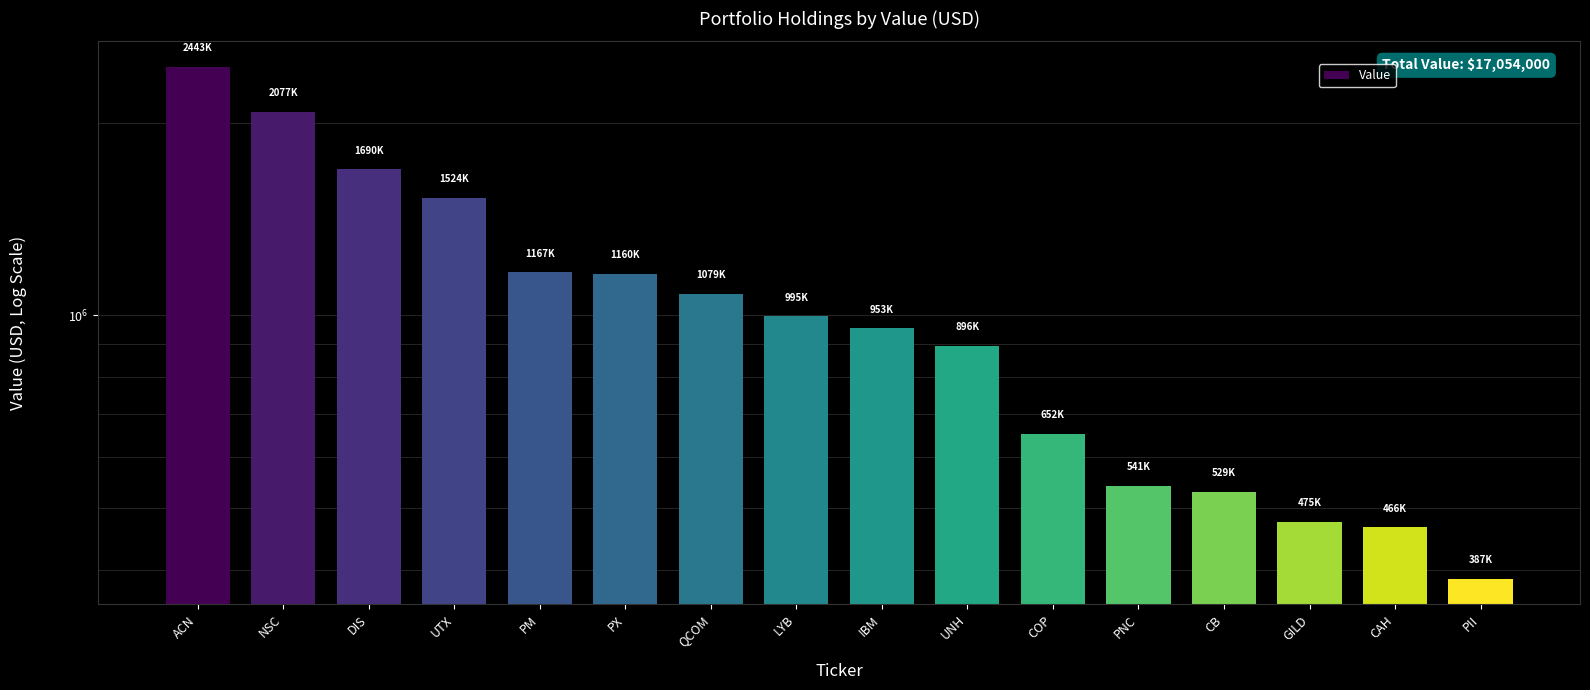

What is the label of the 2nd bar from the right?

CAH